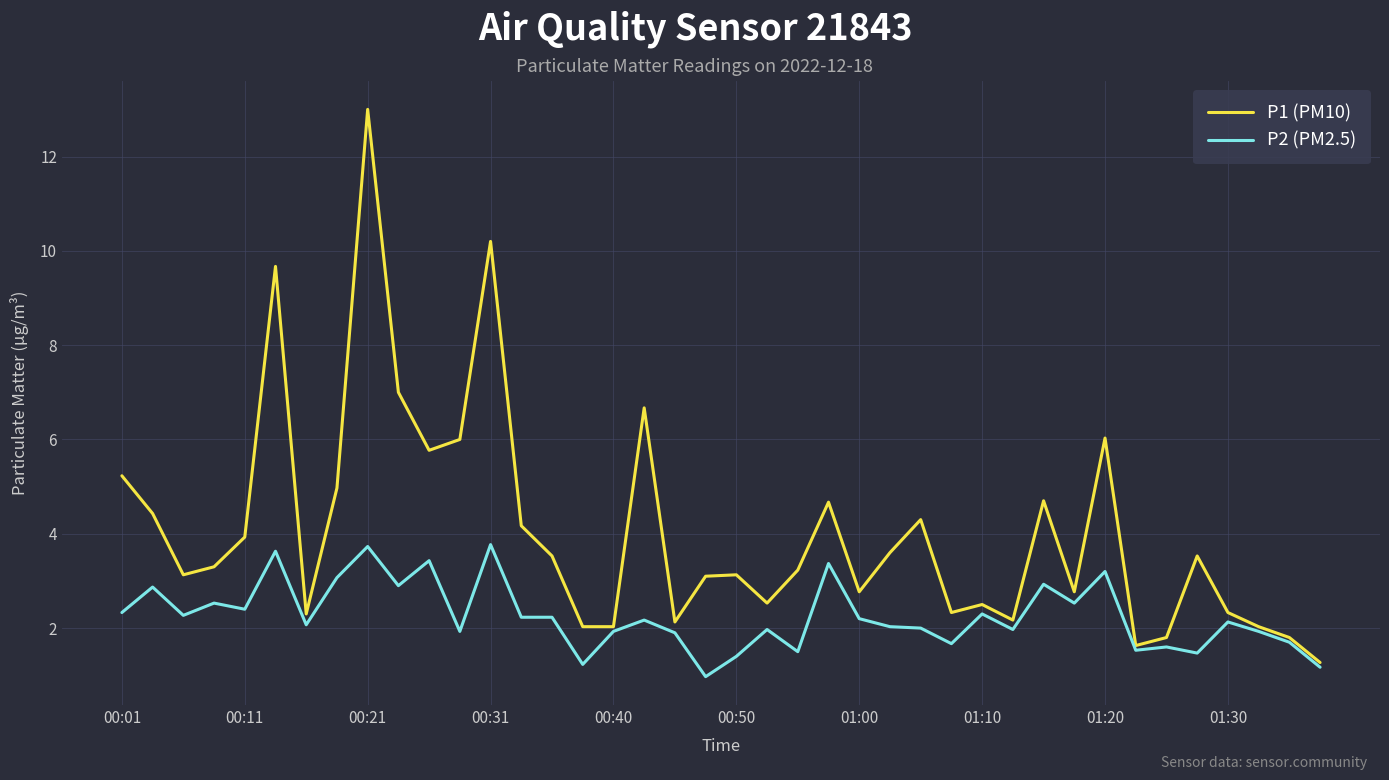

What is the sum of all P2 (PM2.5) values?

90.2